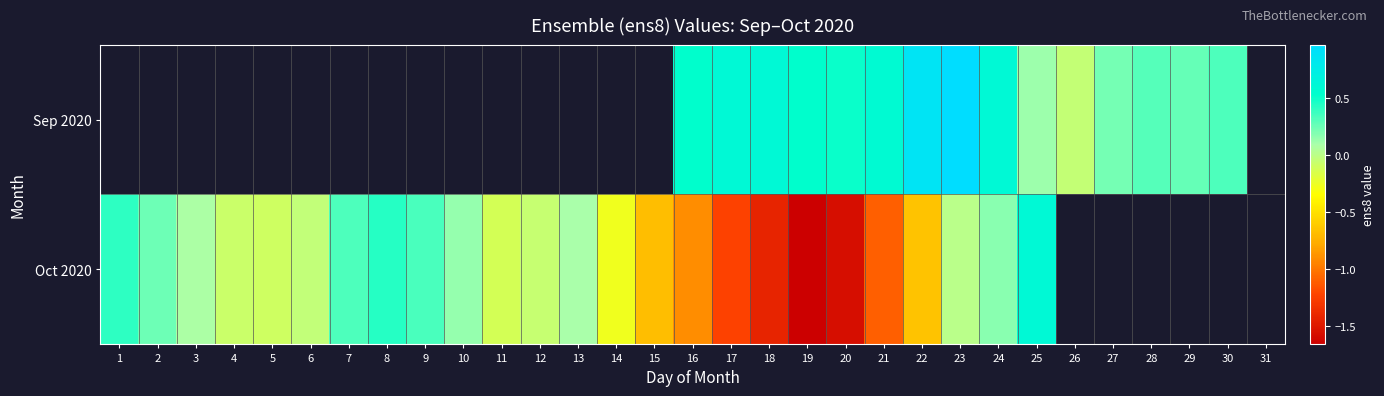

How many data points does each series have?

31